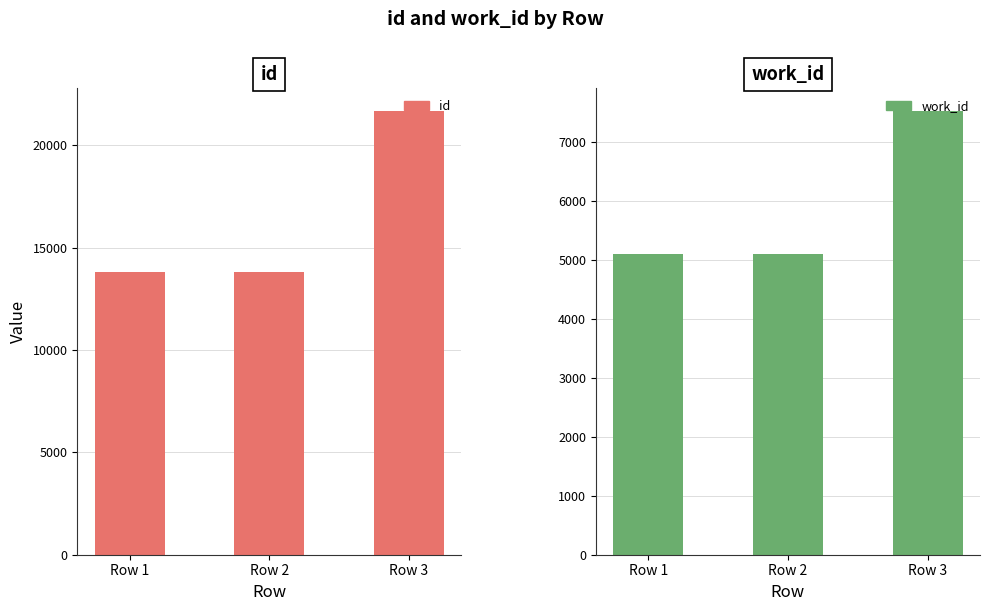

What are all the series names shown in the legend?

id, work_id